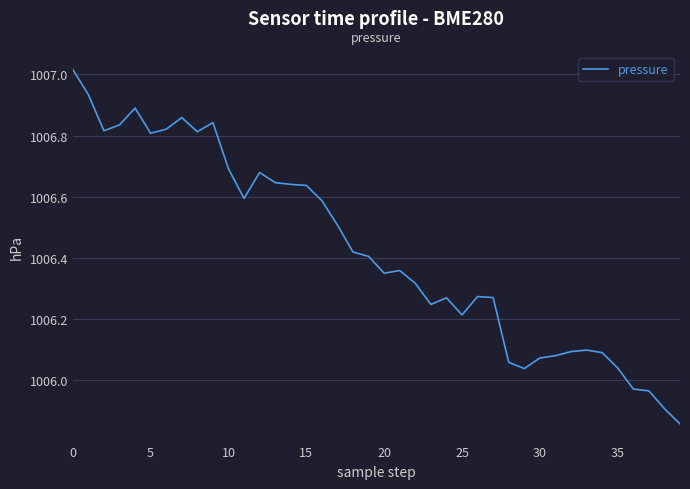

Does the chart display data point markers on the line(s)?

No